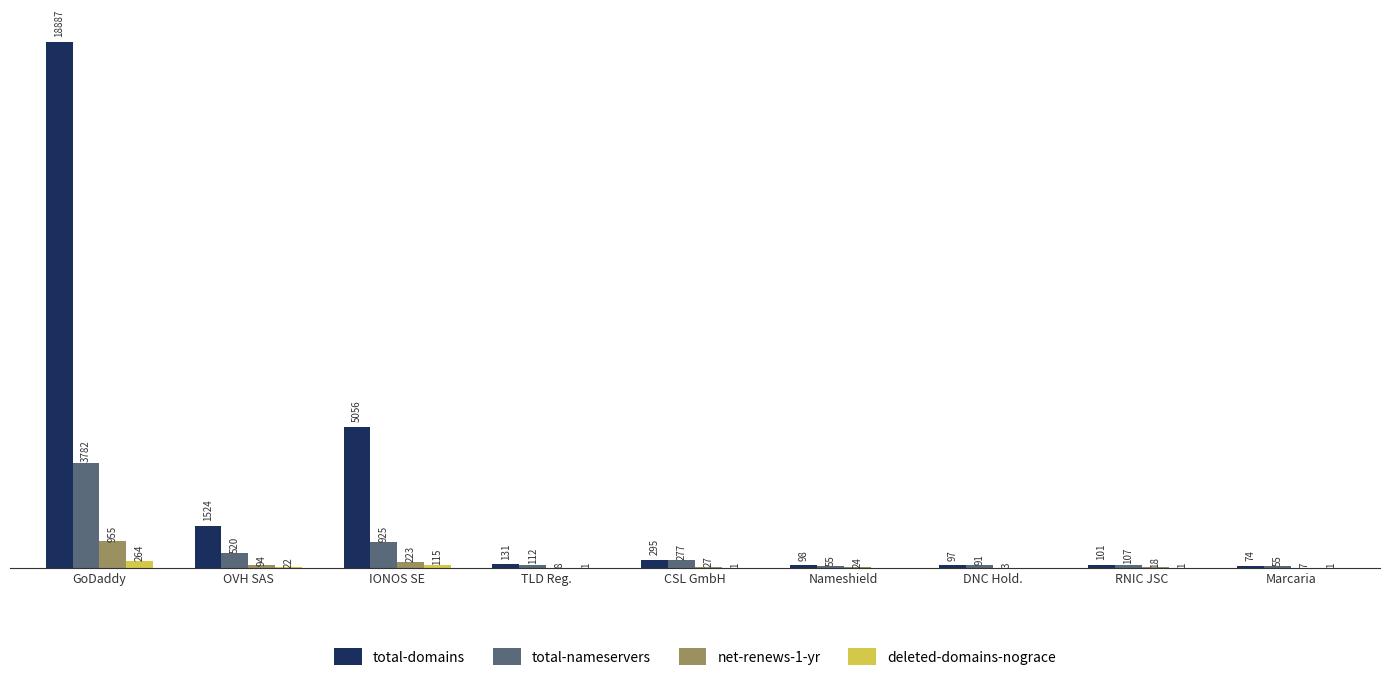

At which label does net-renews-1-yr reach its peak?

GoDaddy